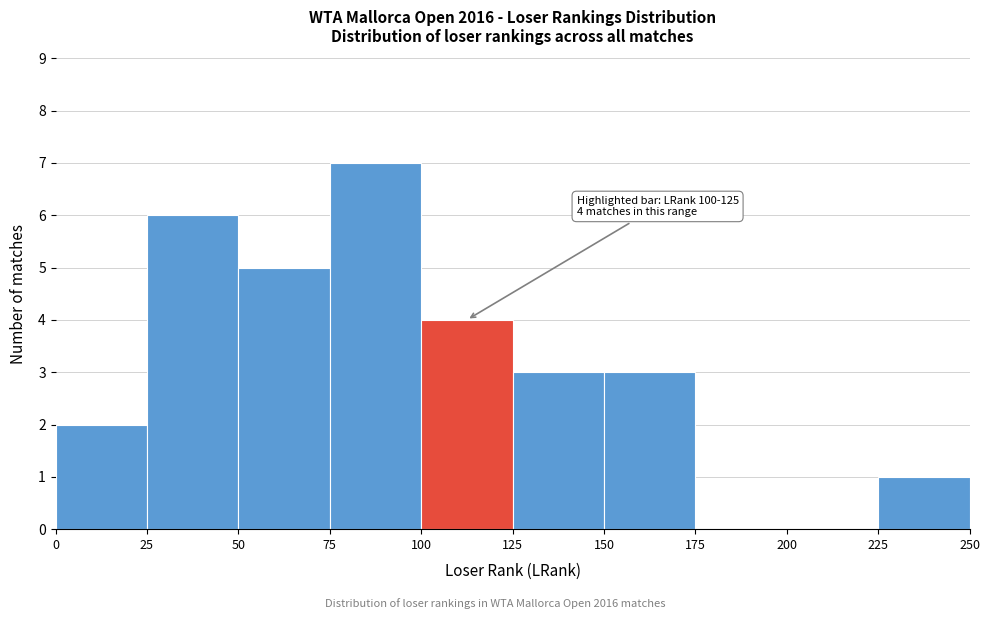

Over which range of the x-axis is the bar tallest?

75 to 100